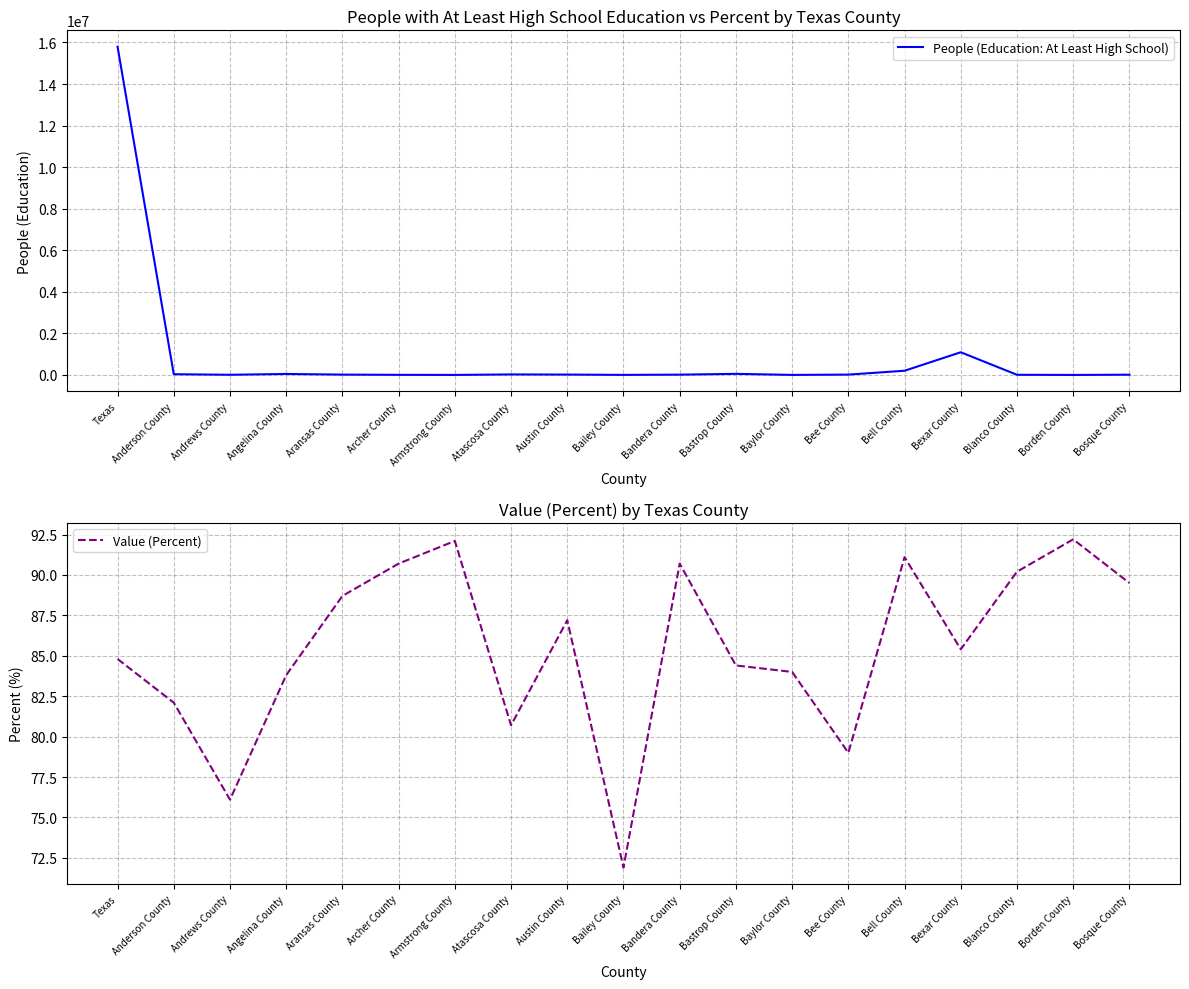

The value of People (Education: At Least High School) at Bailey County is 934.4. True or false?

False